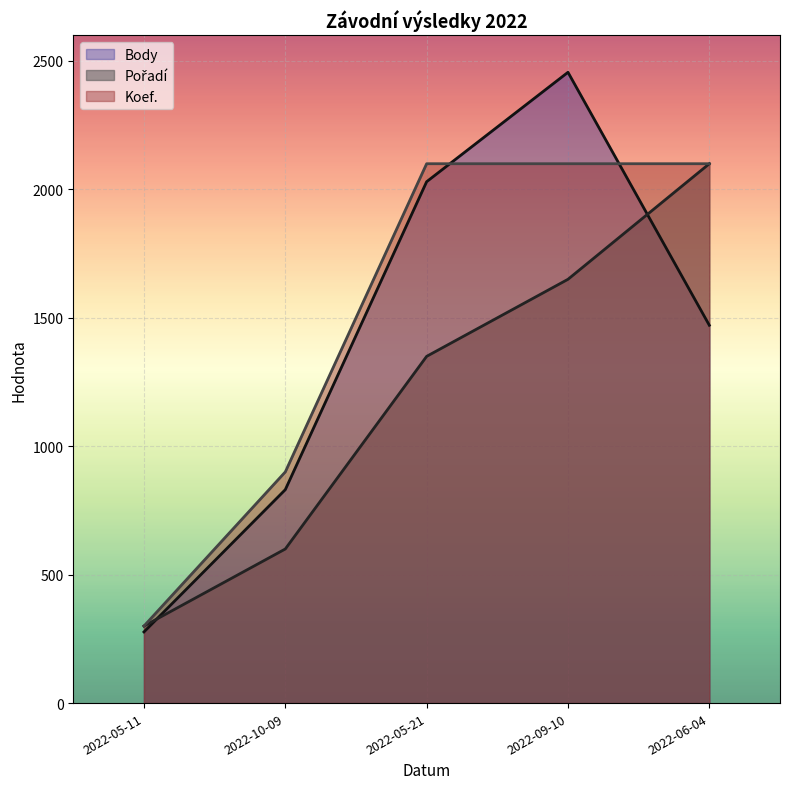

Reading left to right, list all the values displayed in this chart.

Pořadí: 2022-05-11=300	2022-10-09=600	2022-05-21=1350	2022-09-10=1650	2022-06-04=2100
Body: 2022-05-11=277	2022-10-09=831	2022-05-21=2030	2022-09-10=2456	2022-06-04=1471
Koef.: 2022-05-11=300	2022-10-09=900	2022-05-21=2100	2022-09-10=2100	2022-06-04=2100